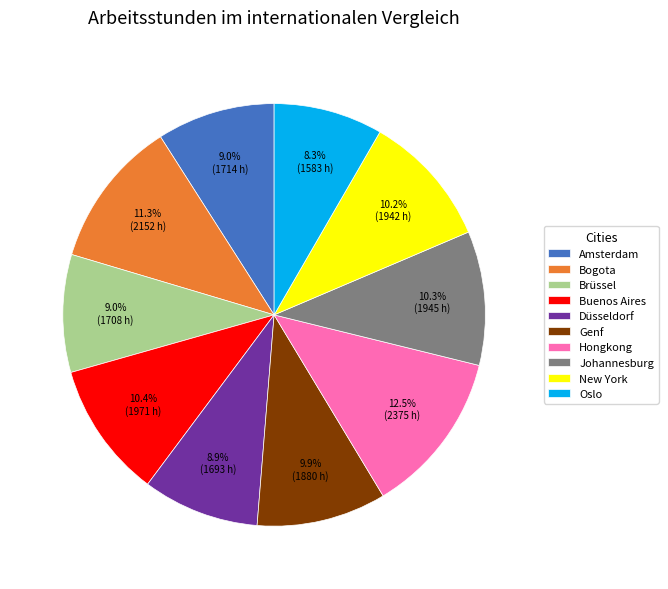

What percentage is the Düsseldorf slice, to the nearest percent?

9%